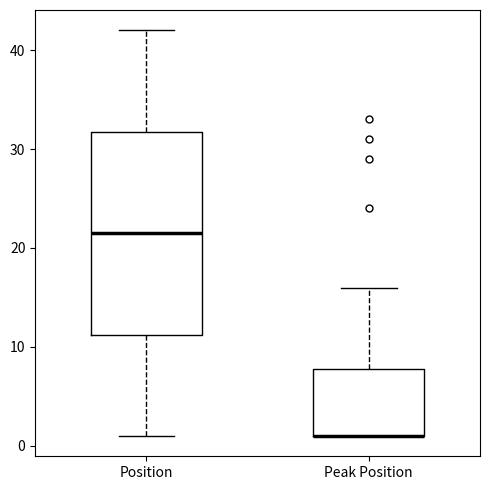

Comparing the boxes themselves (not the whiskers), which one is the tallest?

Position